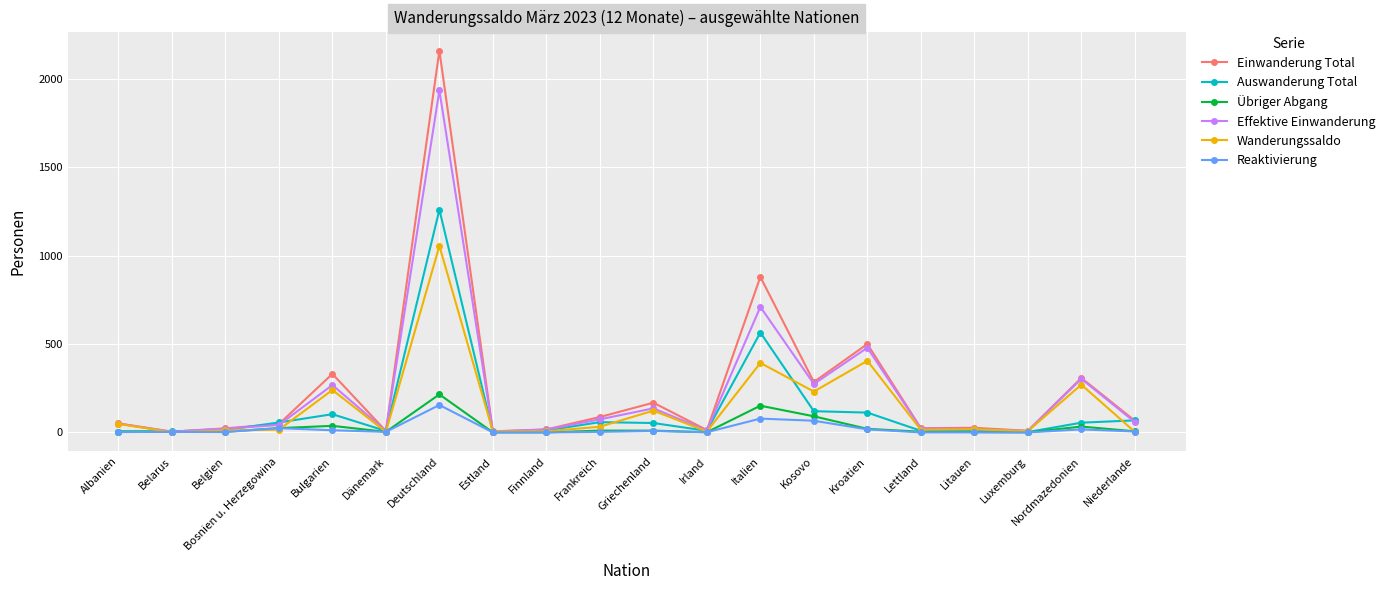

Which series has the widest spread of values?

Einwanderung Total